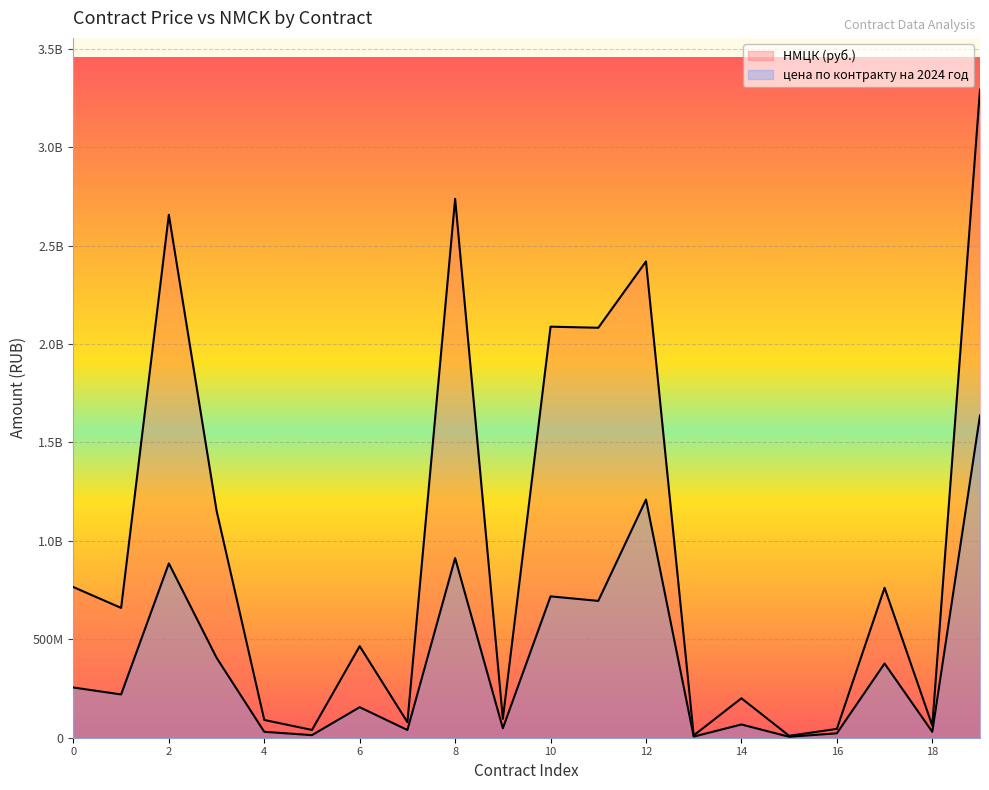

Does the chart display data point markers on the line(s)?

No